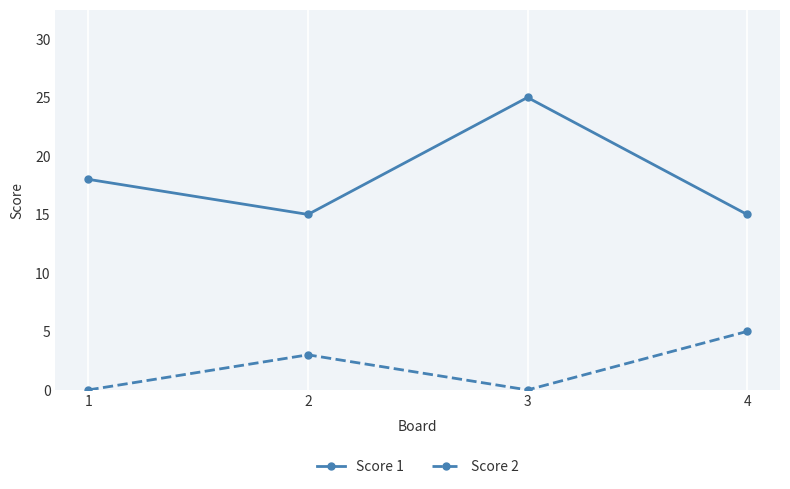

Is it true that Score 1 equals 21 at 2?

False